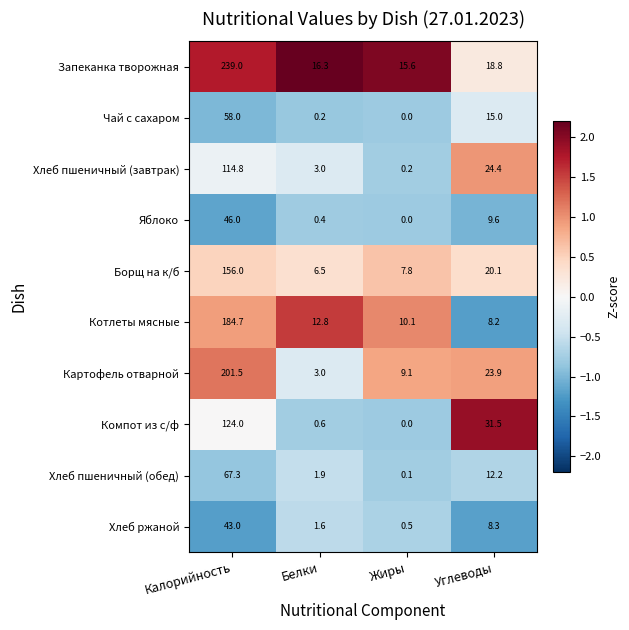

Which category has the lowest value in the Запеканка творожная series?

Жиры